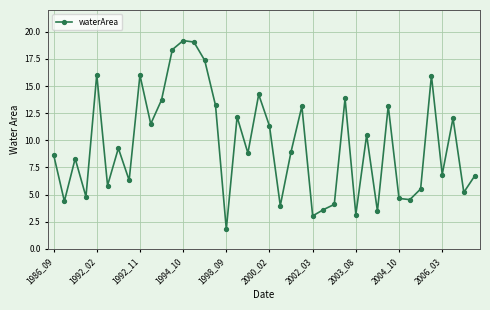

What is the value of the 24th point from the left?

13.1